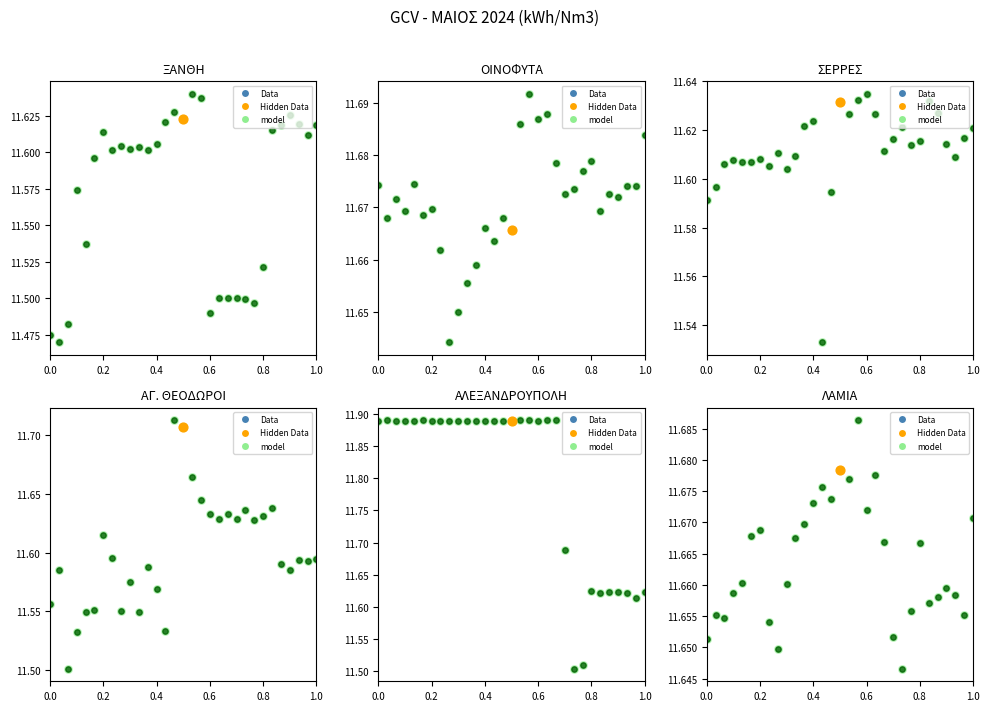

At how many categories does at least one series exceed 11?

31